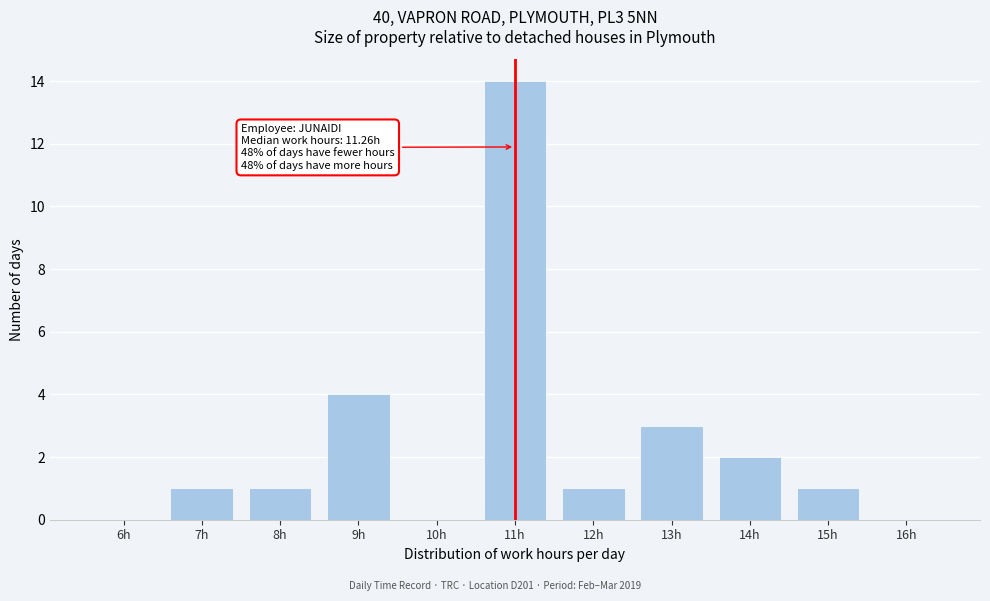

Reading left to right, what are all the values shown in this chart?

6h=0	7h=1	8h=1	9h=4	10h=0	11h=14	12h=1	13h=3	14h=2	15h=1	16h=0